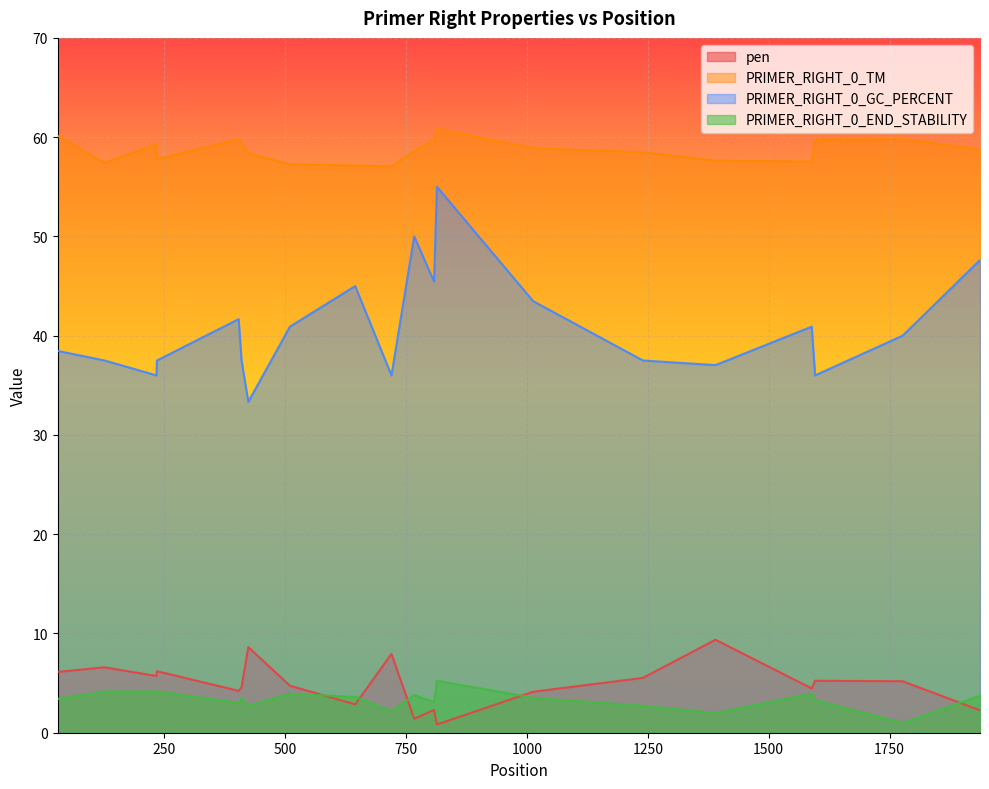

How many lines are shown in the chart?

4